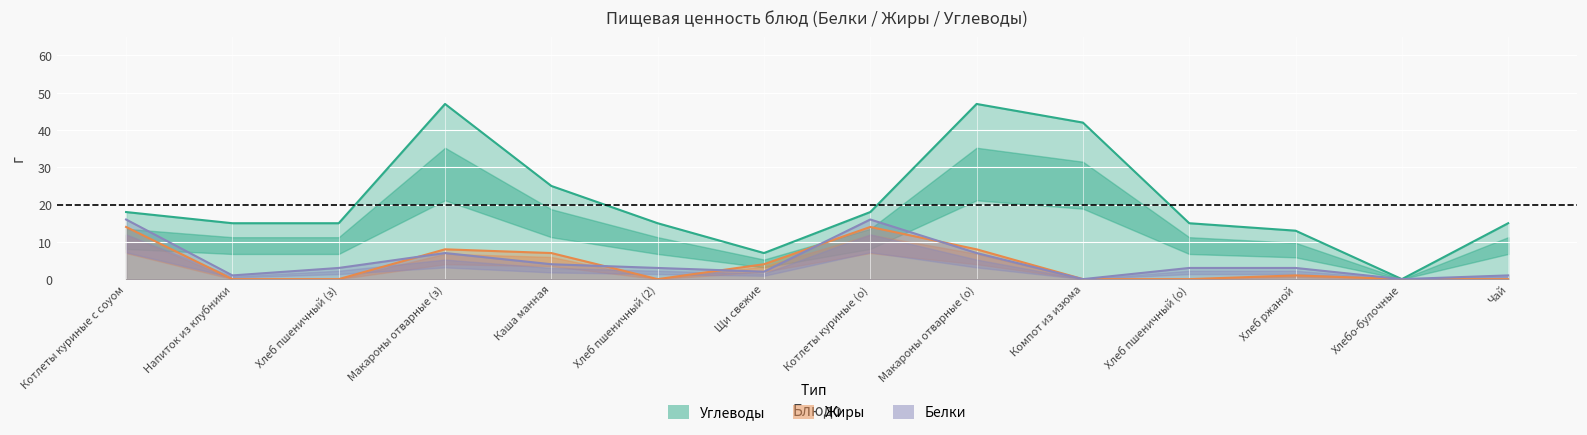

What are all the series names shown in the legend?

Белки, Жиры, Углеводы